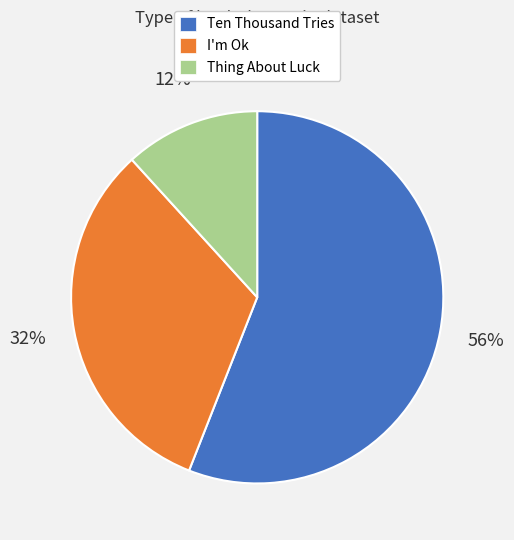

Rank the categories by value from highest to lowest.

Ten Thousand Tries, I'm Ok, Thing About Luck